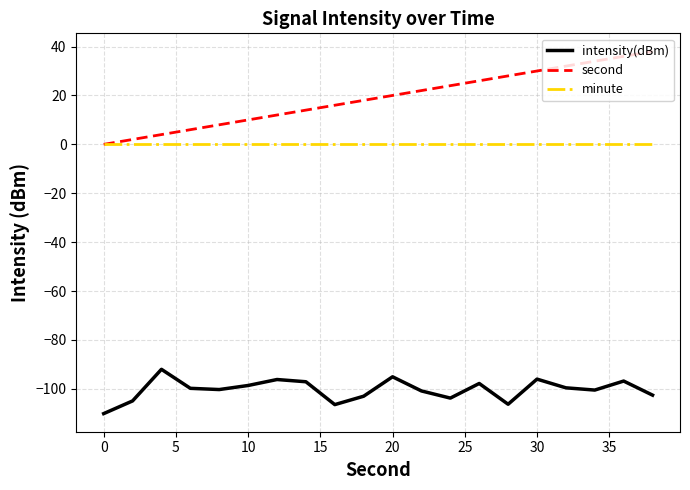

Which series has the widest spread of values?

second